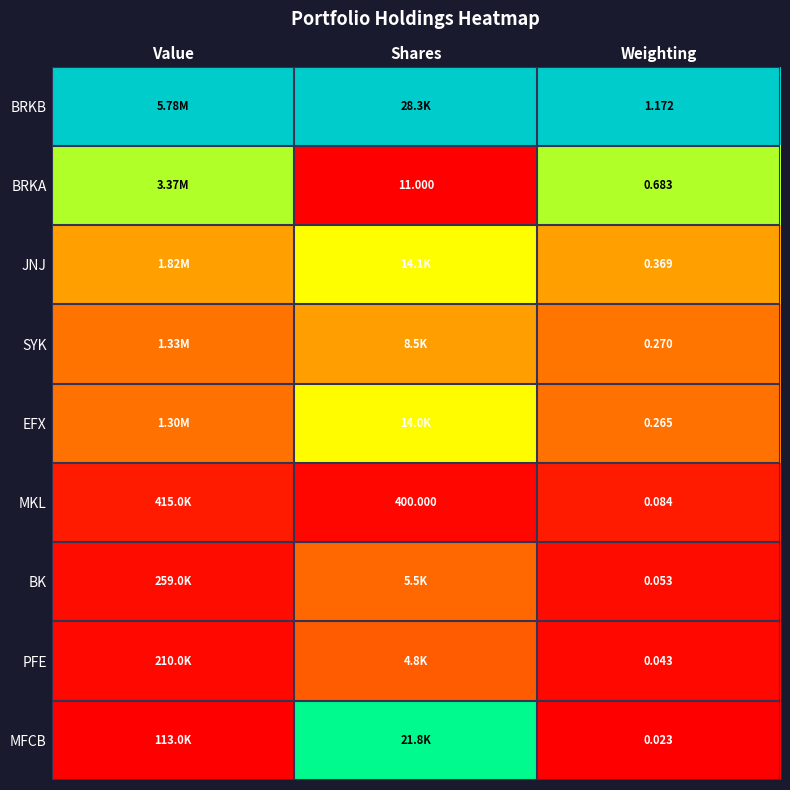

At Weighting, list the series in order from largest to smallest.

BRKB, BRKA, JNJ, SYK, EFX, MKL, BK, PFE, MFCB